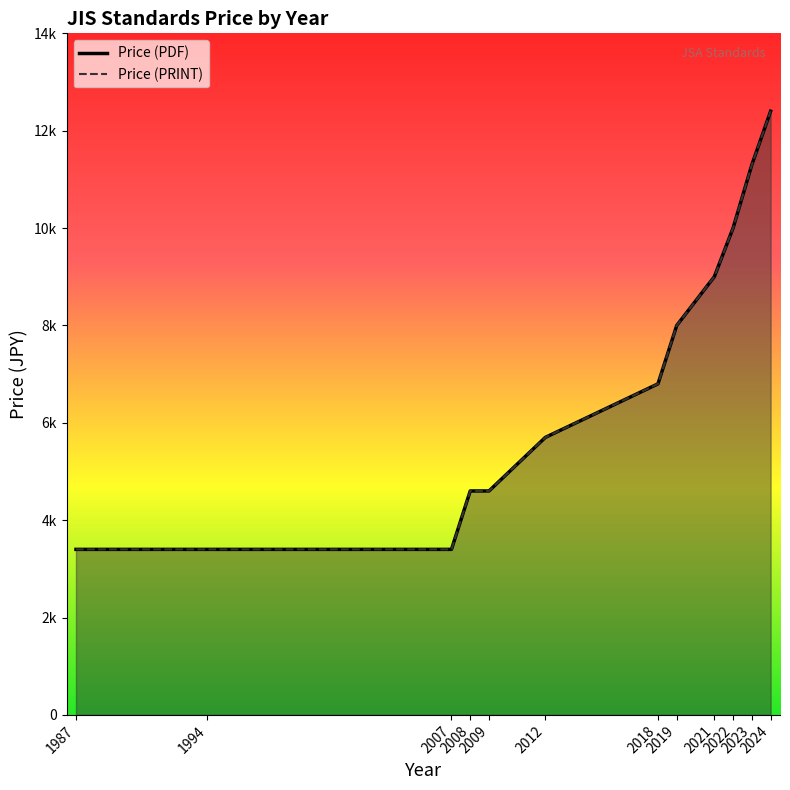

At 2008, list the series in order from largest to smallest.

Price (PDF), Price (PRINT)